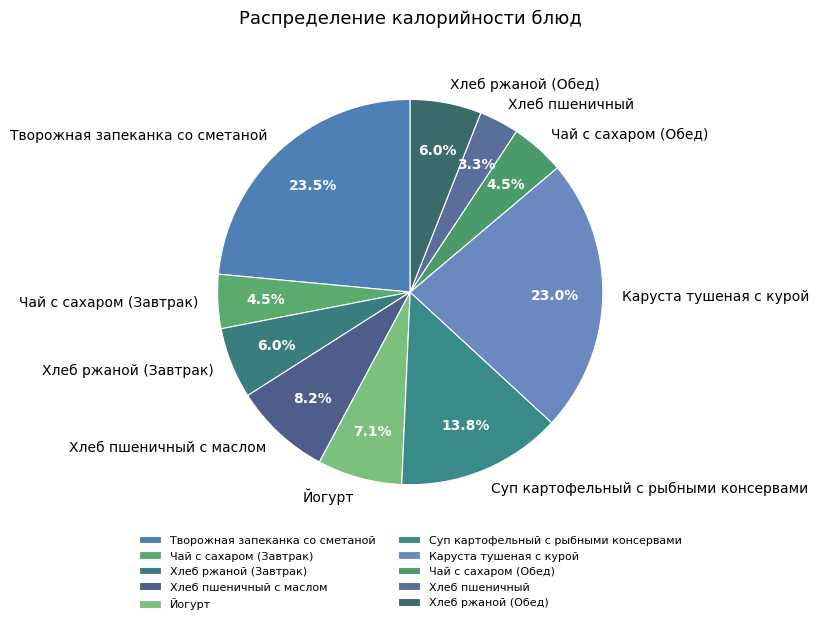

Which category has the smallest portion of the pie?

Хлеб пшеничный